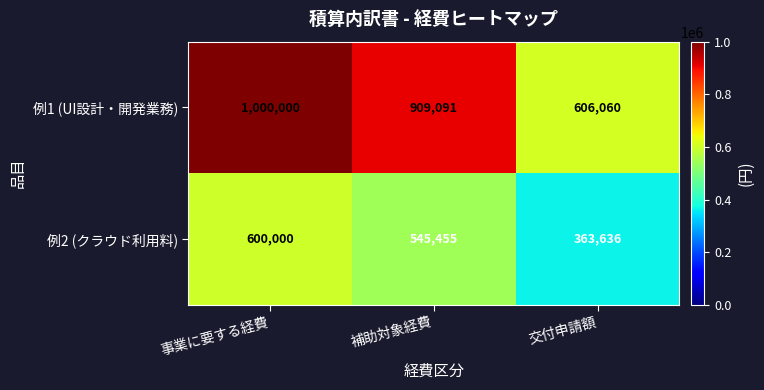

Reading left to right, list all the values displayed in this chart.

例1 (UI設計・開発業務): 事業に要する経費=1000000	補助対象経費=909091	交付申請額=606060
例2 (クラウド利用料): 事業に要する経費=600000	補助対象経費=545455	交付申請額=363636